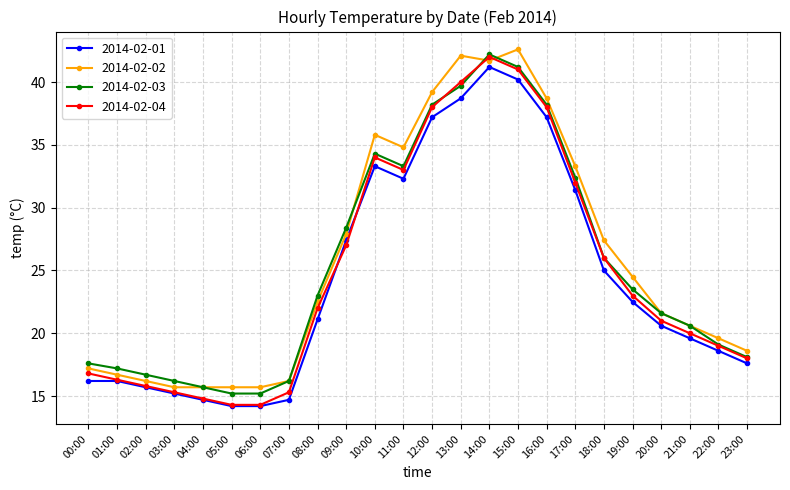

What is the label of the 12th point from the right?

12:00